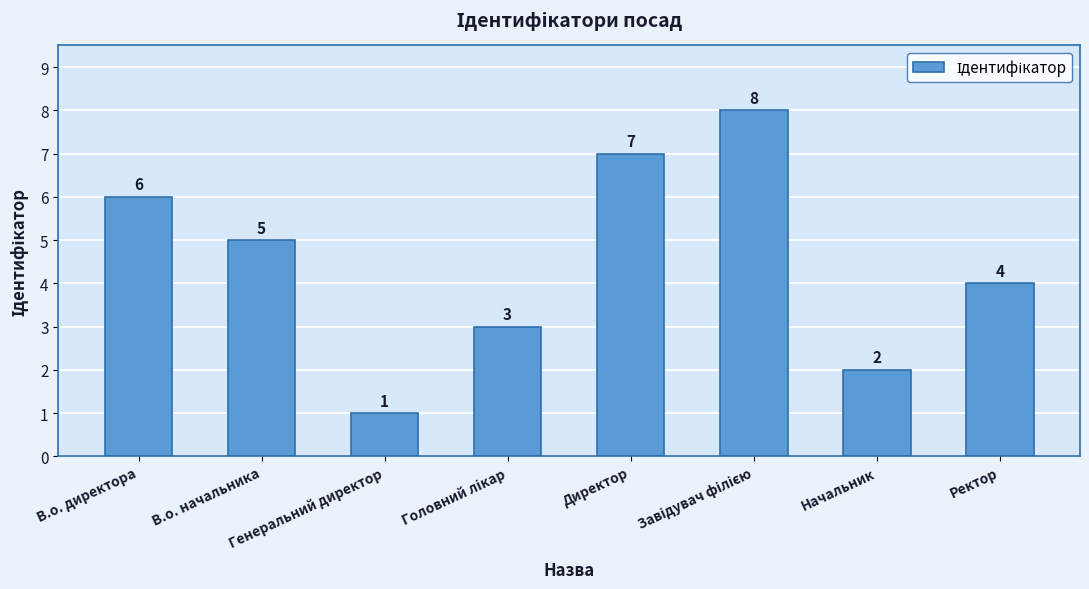

Are the bars grouped side by side (vs. stacked)?

No